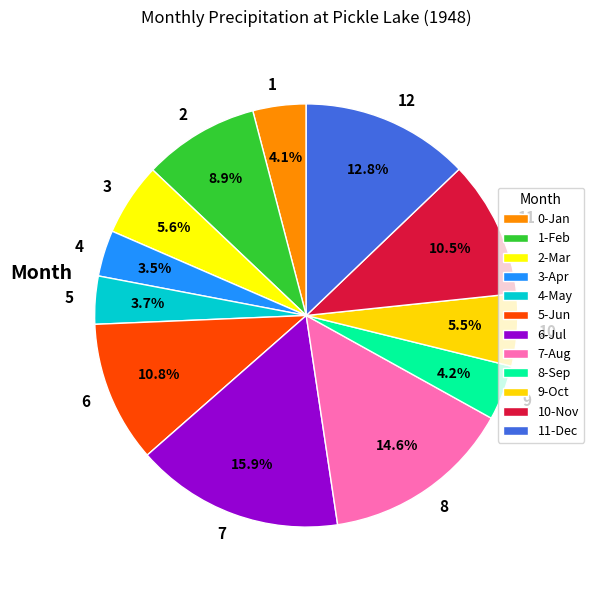

Combined, what portion of the pie is 9 and 7?

20.1%